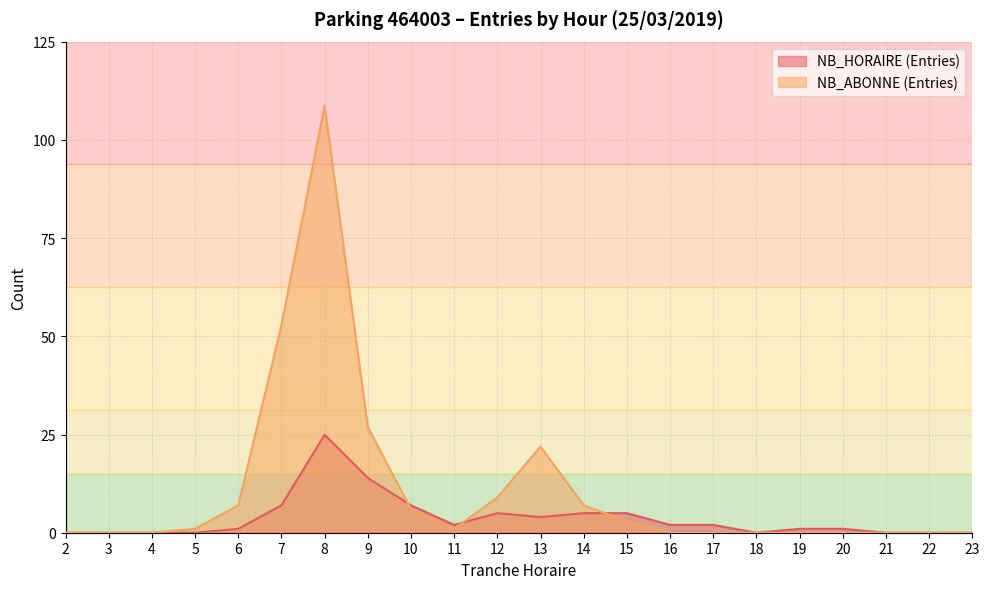

At which label is NB_ABONNE (Entries) closest to 54?

7